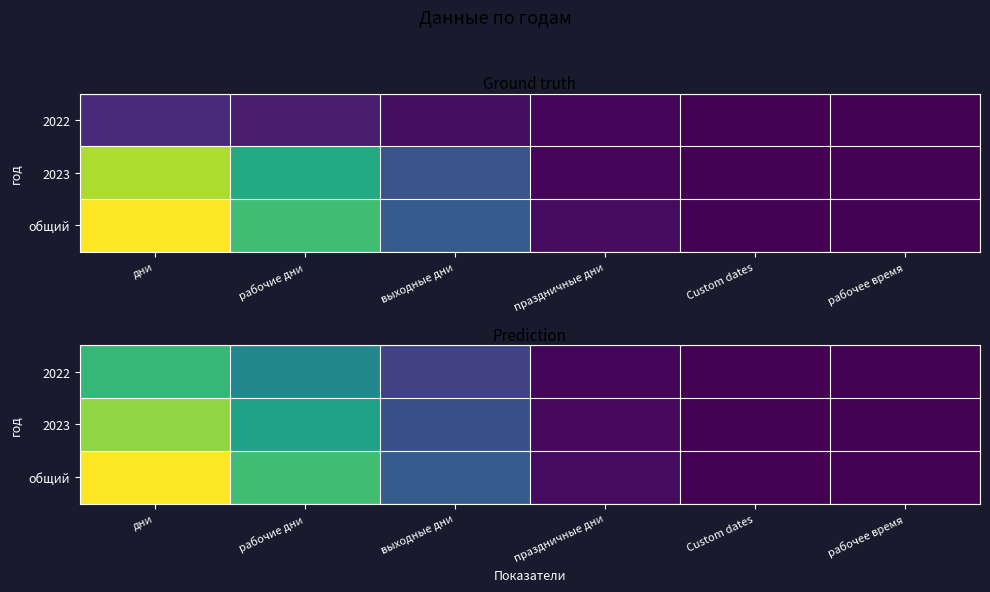

Is it true that общий equals 75.5 at дни?

False